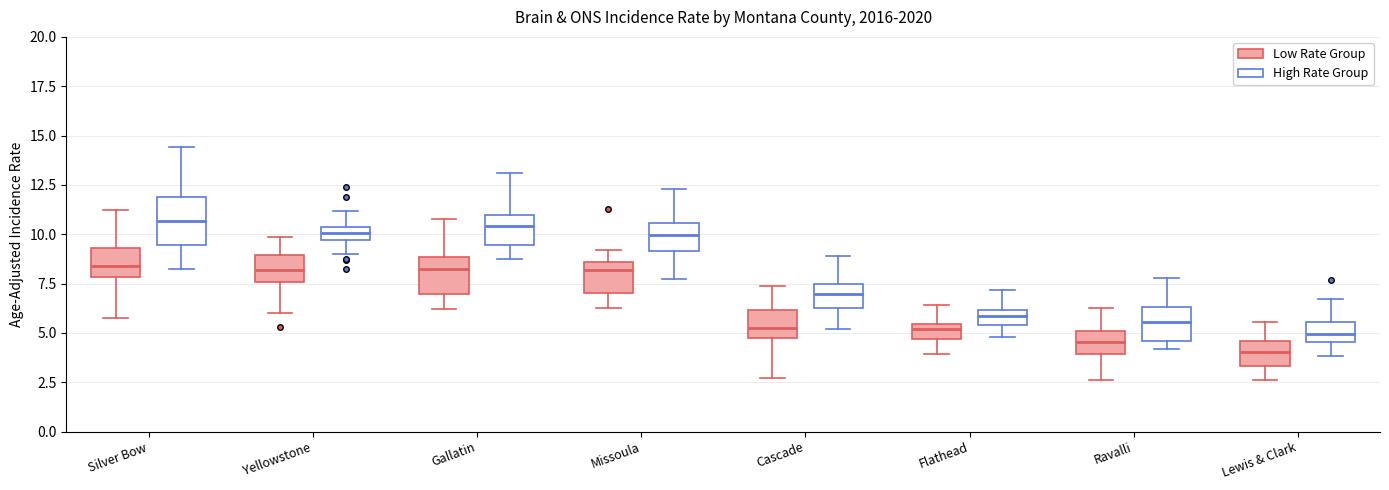

Which box is the tallest, from its lower edge to its upper edge?

Silver Bow (High Rate Group)